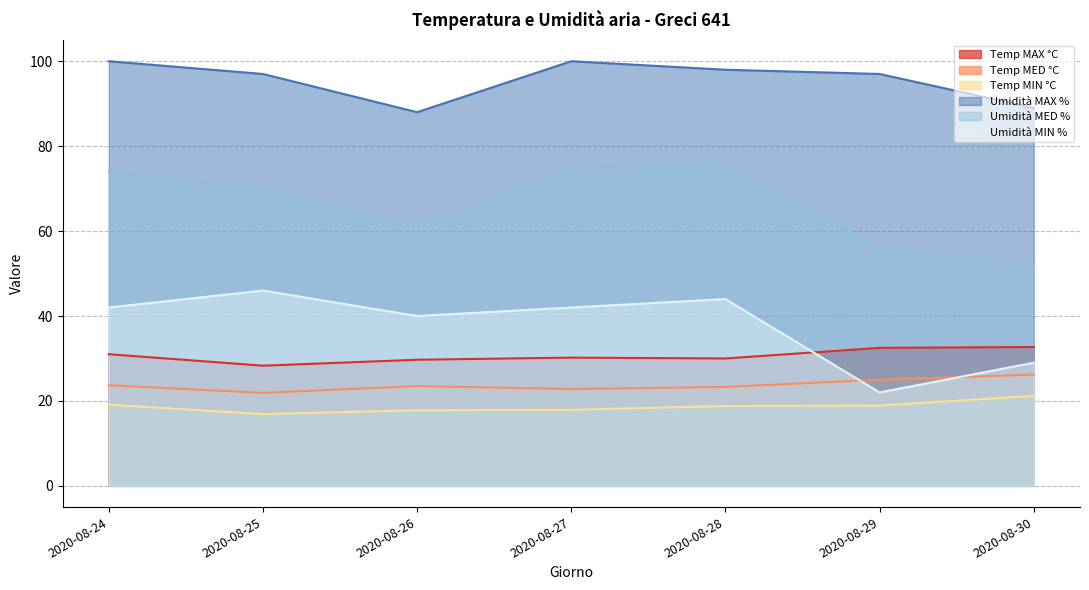

In Umidità MAX %, how many points are lower than both neighbors (excluding endpoints)?

1